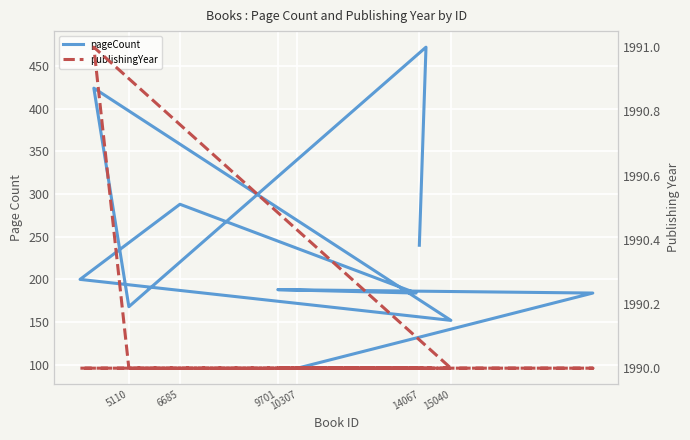

True or false: pageCount and publishingYear cross at least once.

False